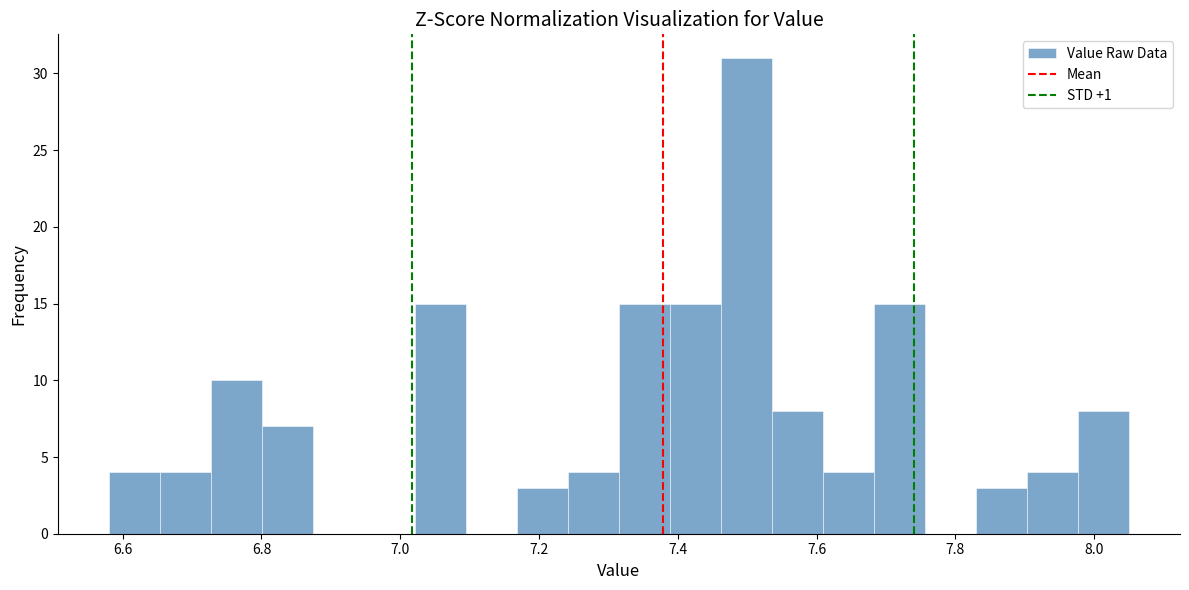

Around what value on the x-axis is the tallest bar? Give the approximate position of its centre, as read against the axis.

7.50